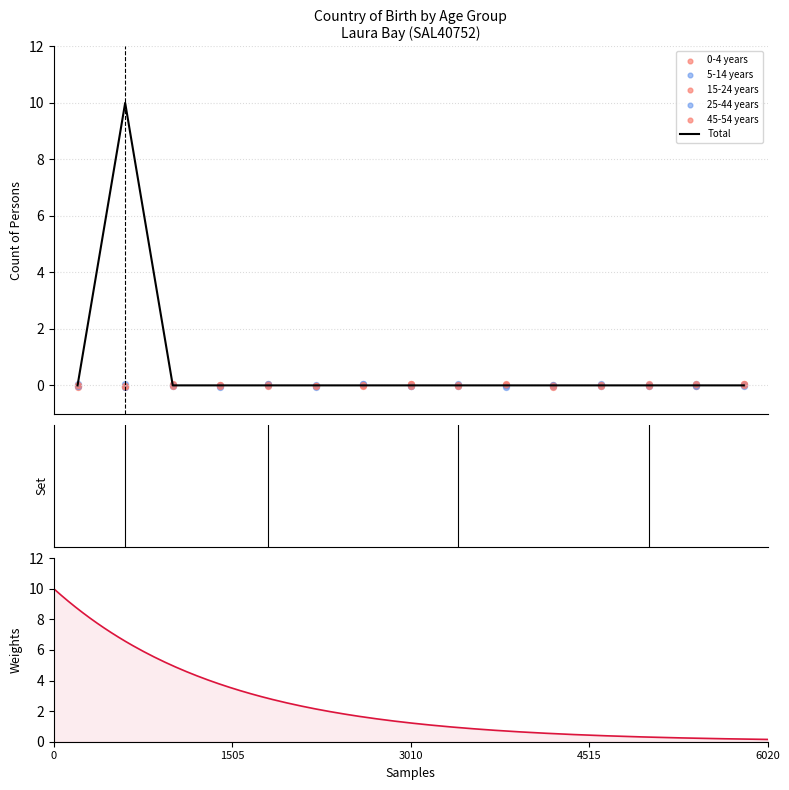

What are all the series names shown in the legend?

0-4 years, 5-14 years, 15-24 years, 25-44 years, 45-54 years, Total